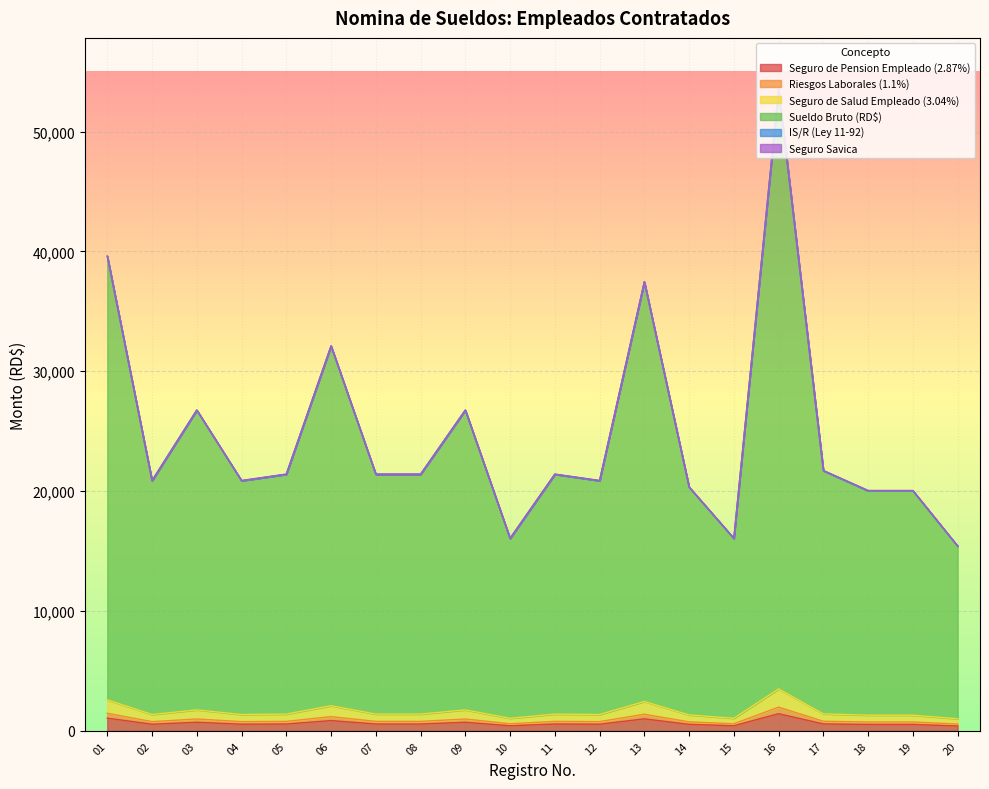

What is the difference between the highest and lowest values at 06?

31242.0